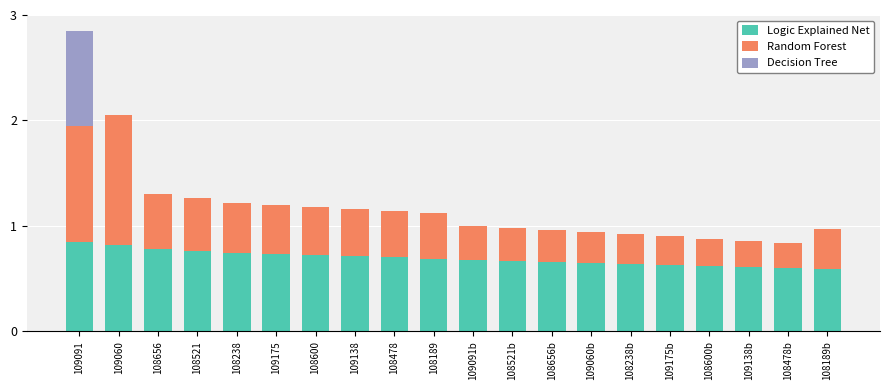

The Logic Explained Net series shows 0.3 at 109091. True or false?

False